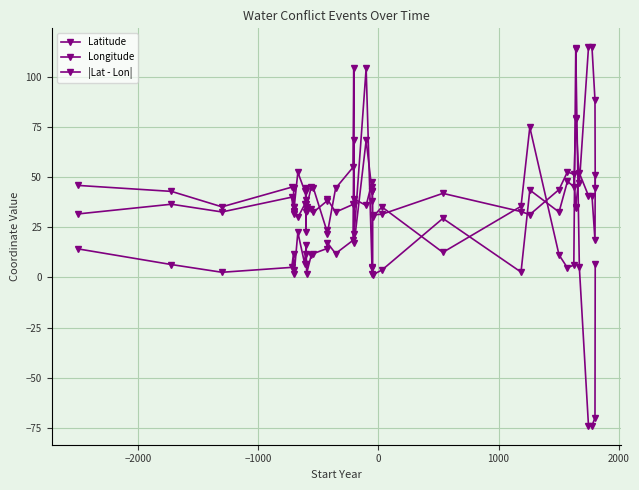

What is the sum of all Latitude values?

1493.3